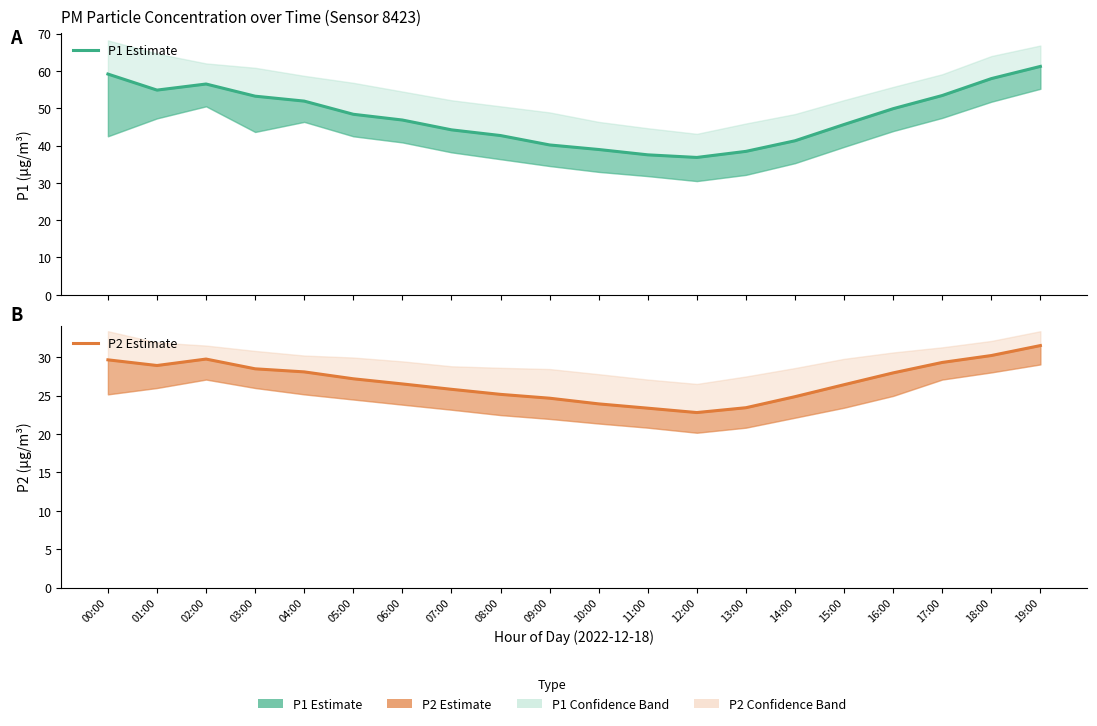

At which category is the sum across all series the highest?

19:00